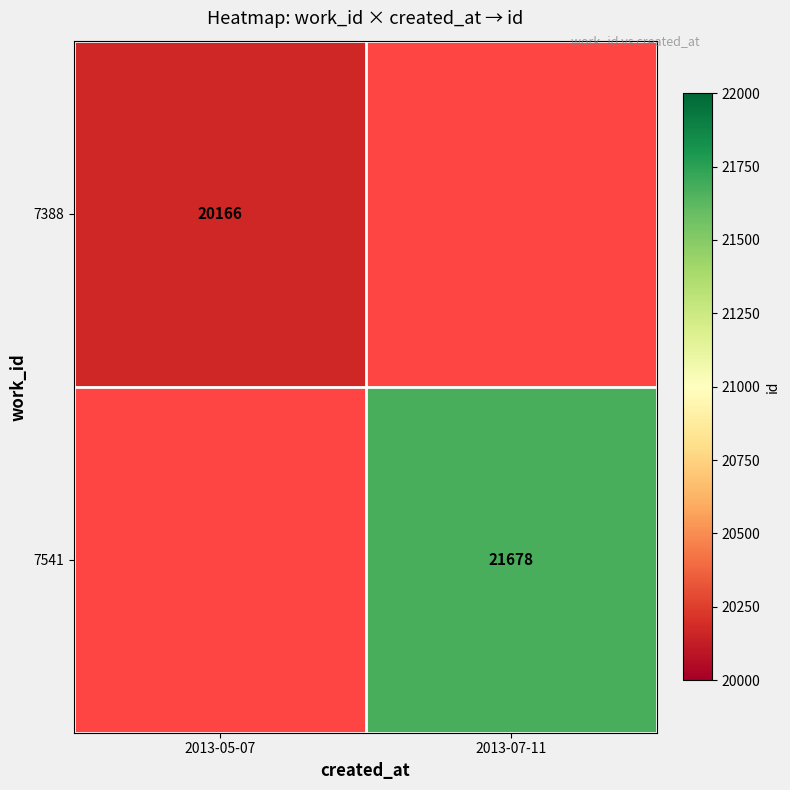

The 7388 series shows 20166 at 2013-05-07. True or false?

True